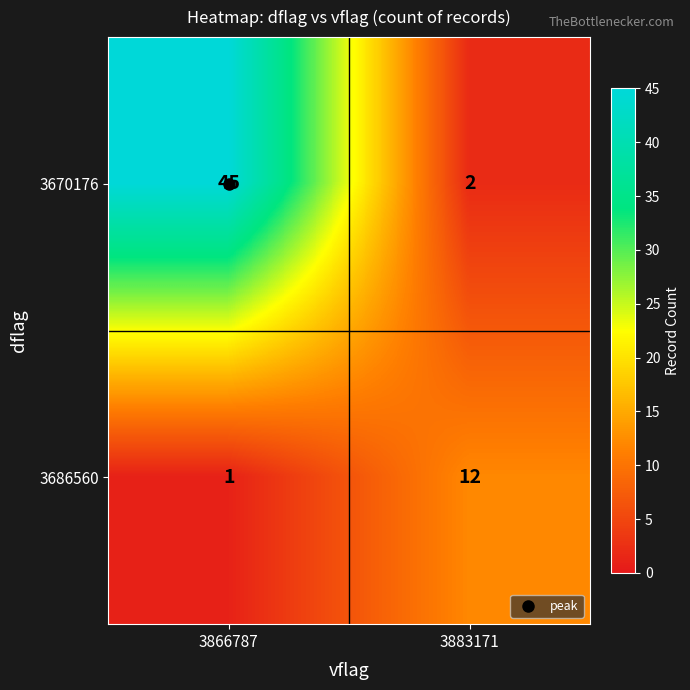

Count the number of data series in this chart.

2